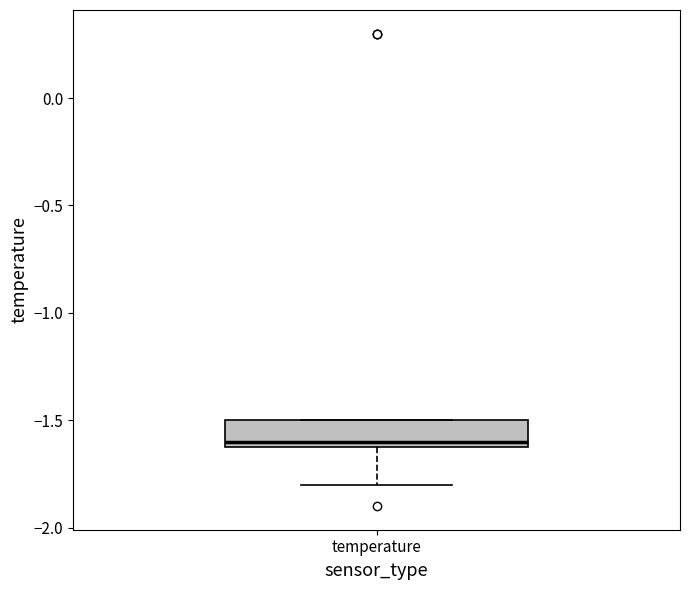

Where is the upper edge of the box for temperature on the y-axis? The values are not printed on the chart, so give them approximately, as read against the axis.

-1.5